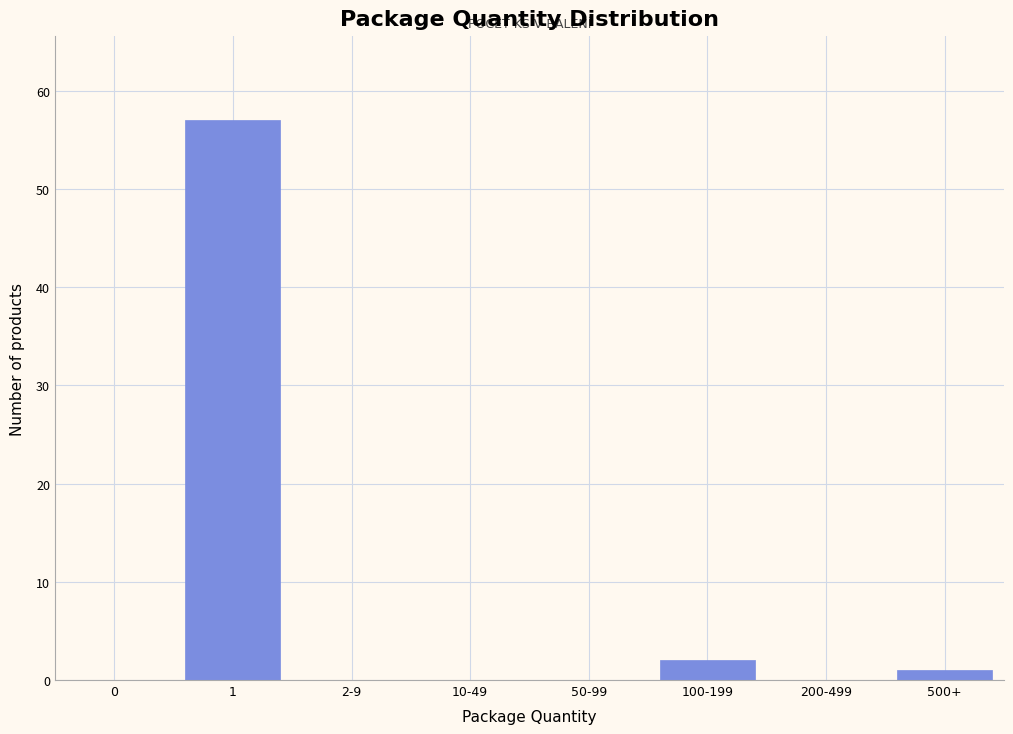

Reading right to left, what are all the values shown in this chart?

500+=1	200-499=0	100-199=2	50-99=0	10-49=0	2-9=0	1=57	0=0